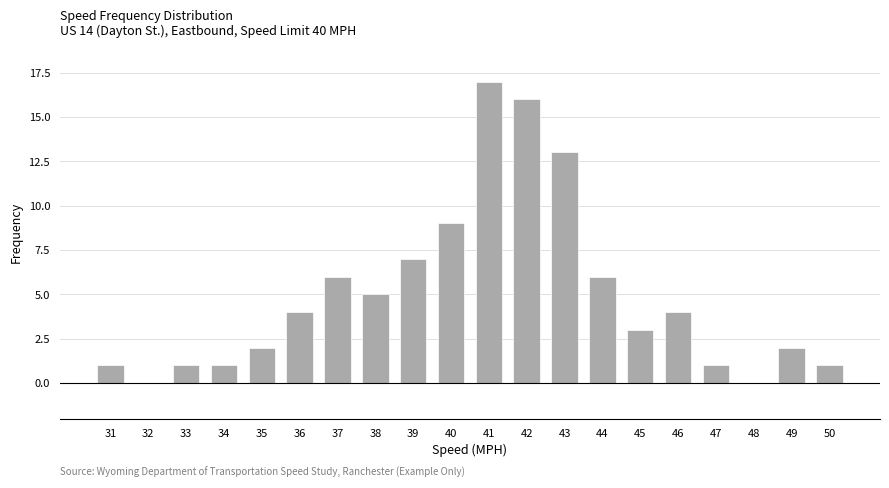

Reading left to right, transcribe all the data shown in this chart.

31=1	32=0	33=1	34=1	35=2	36=4	37=6	38=5	39=7	40=9	41=17	42=16	43=13	44=6	45=3	46=4	47=1	48=0	49=2	50=1